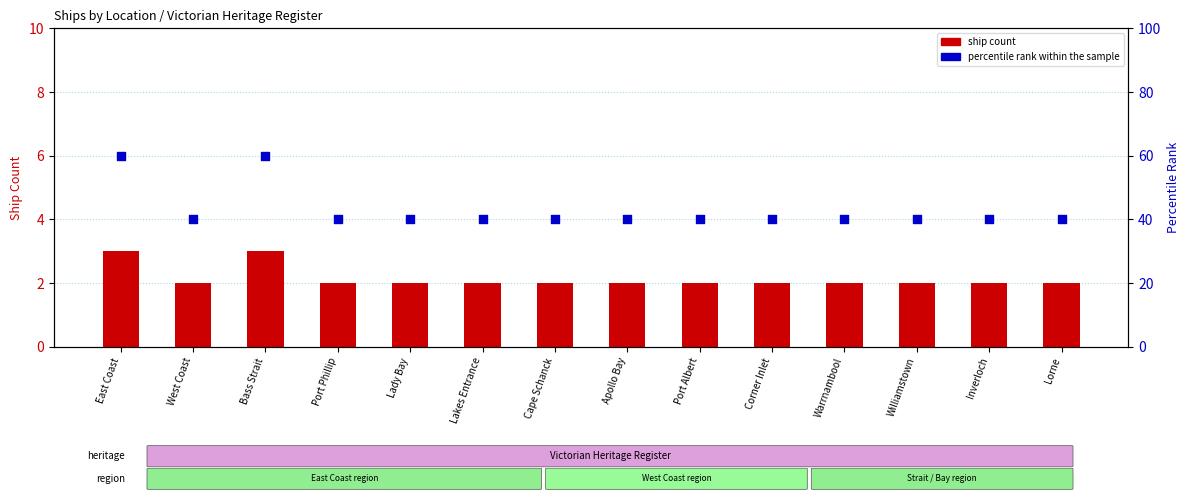

Which series has the widest spread of Y values?

percentile rank within the sample